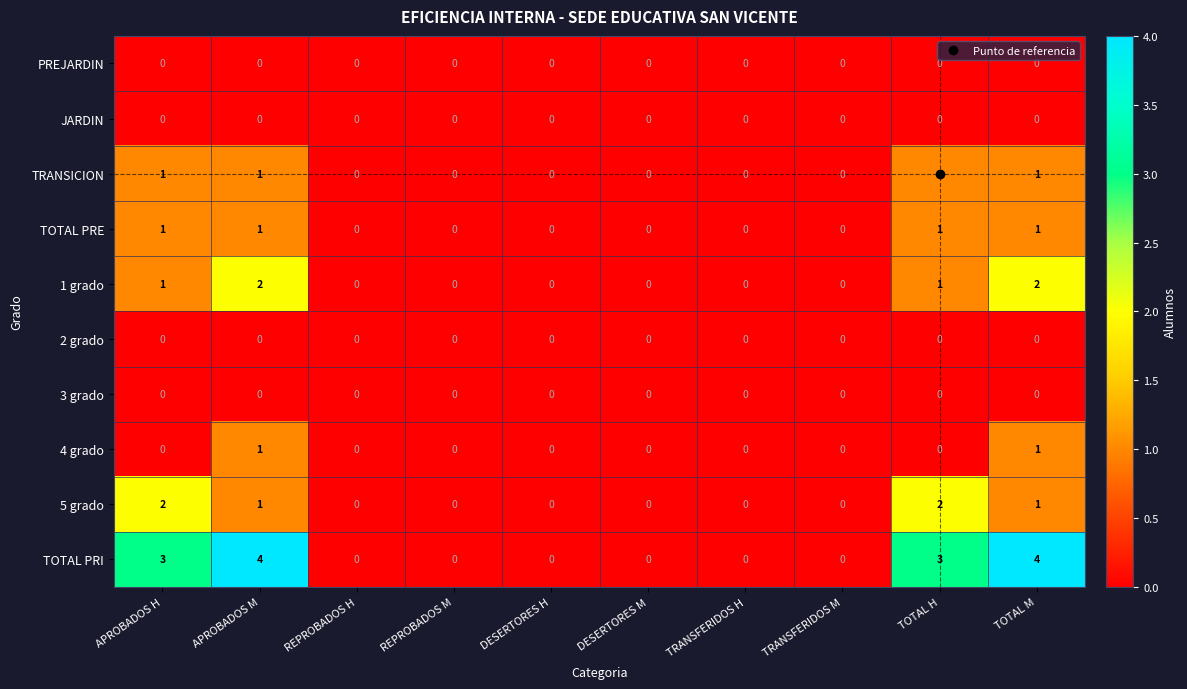

What is the sum of all 1 grado values?

6